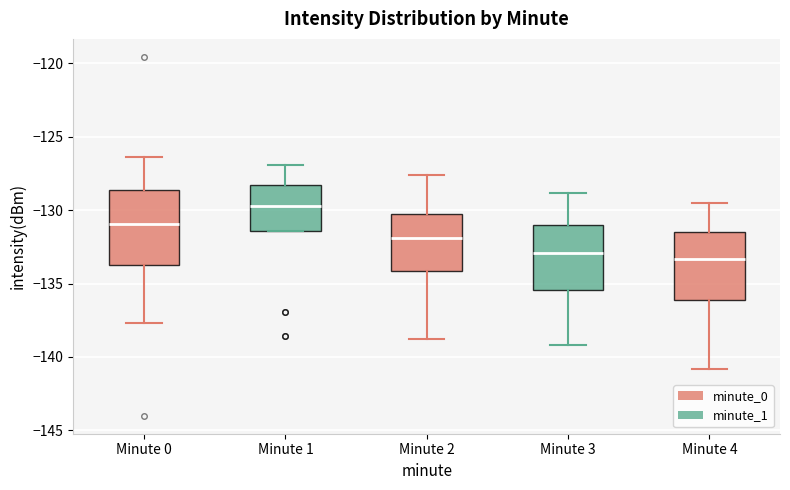

Which box has the highest median line?

Minute 1